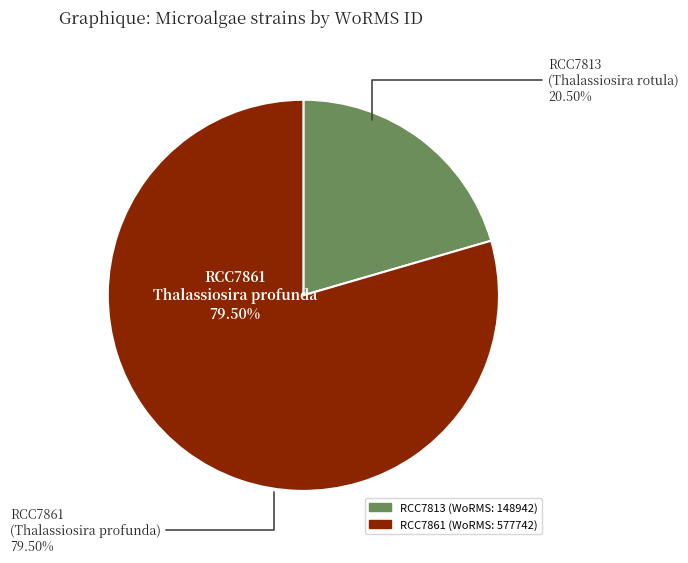

Count the number of slices in the pie.

2